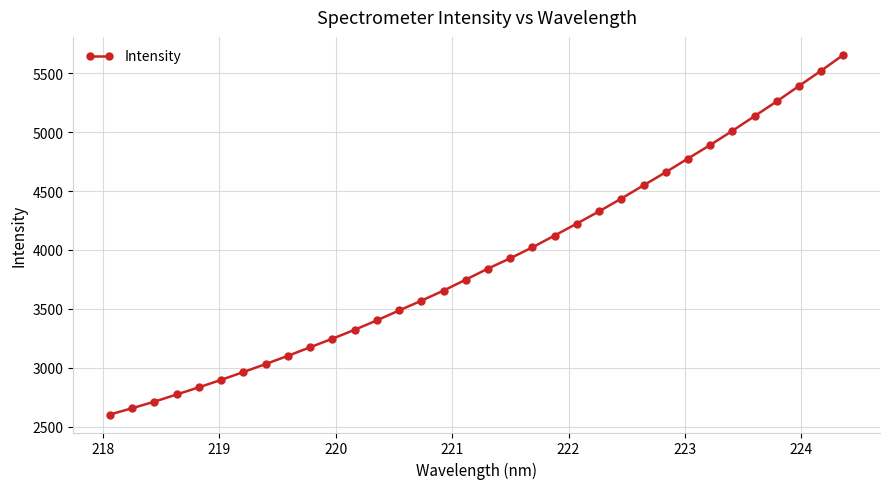

What is the sum of all values?

132928.6